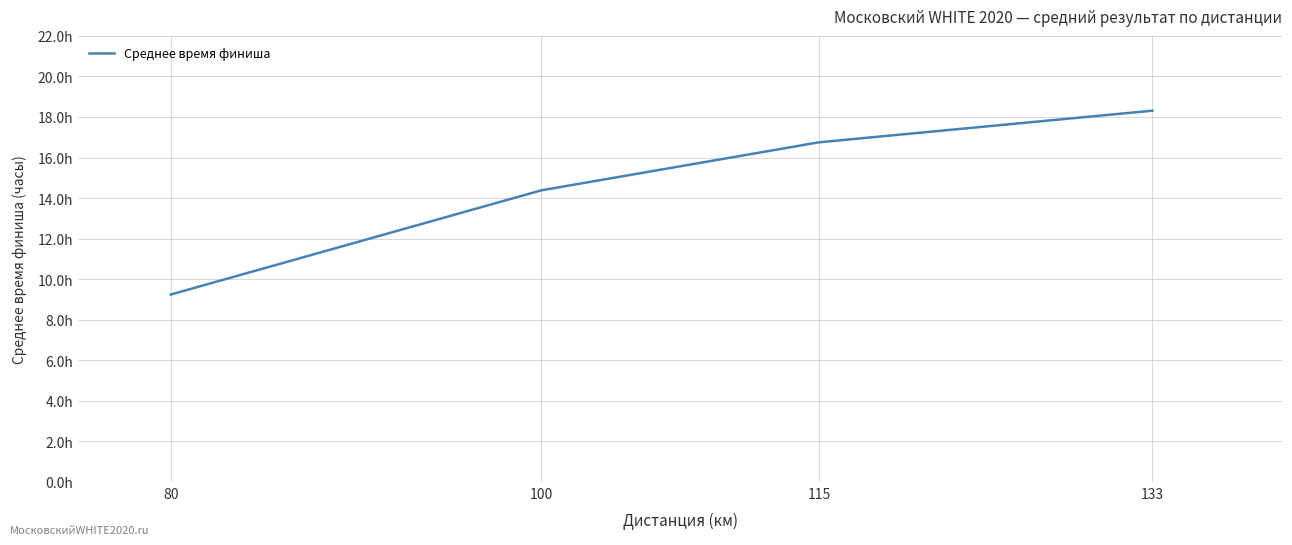

Does the chart display data point markers on the line(s)?

No